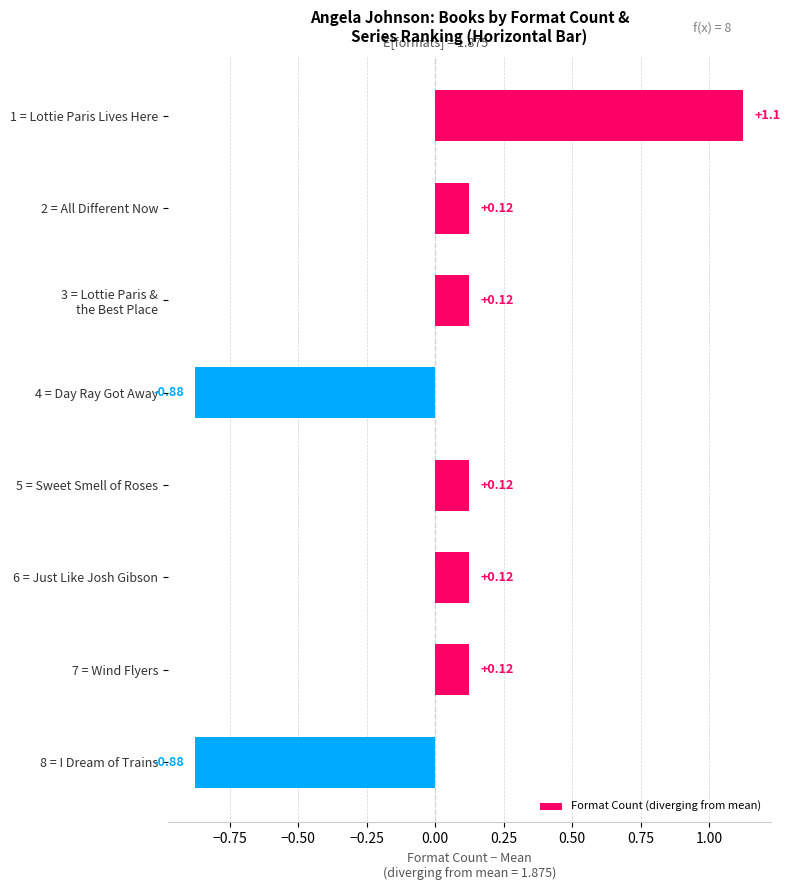

What is the change in value from 4 = Day Ray Got Away to 5 = Sweet Smell of Roses?

+1.0